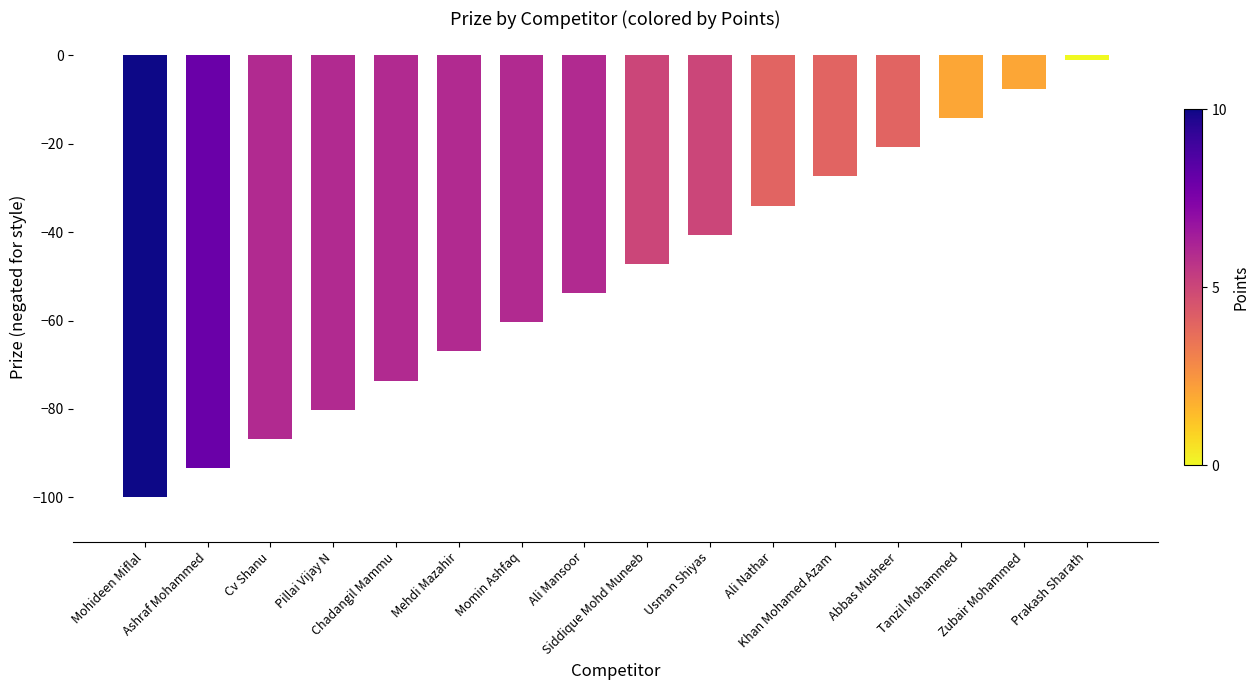

What is the greatest value displayed?

-1.0